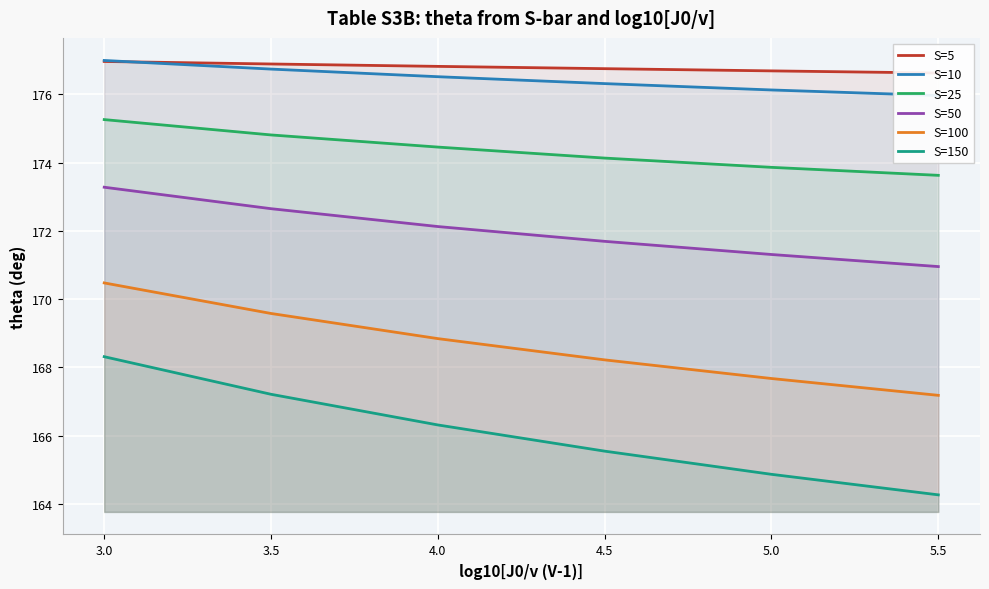

Read the S=150 value at 3.5.

167.2